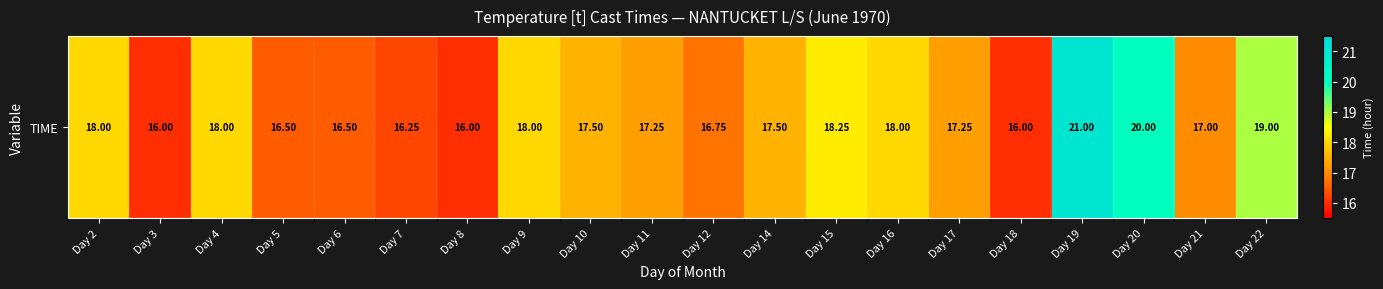

What is the greatest value displayed?

21.0